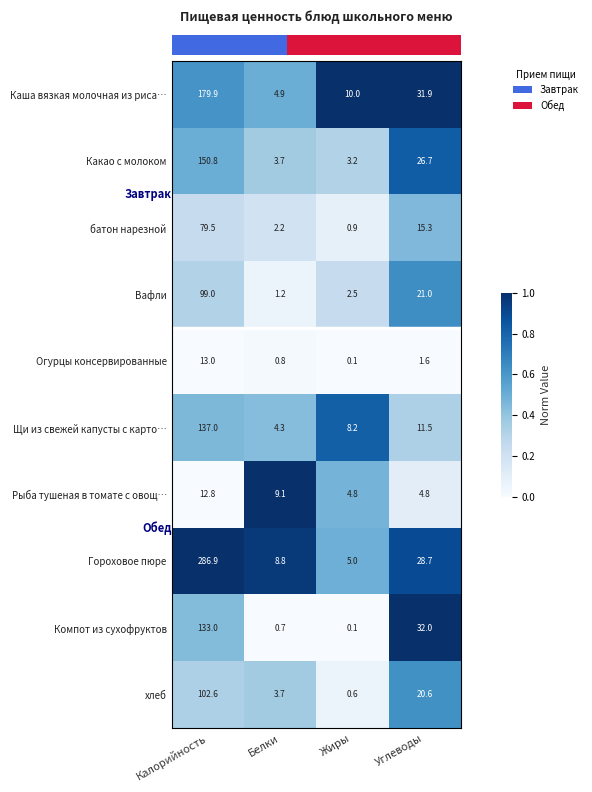

Which category has the lowest value in the Гороховое пюре series?

Жиры